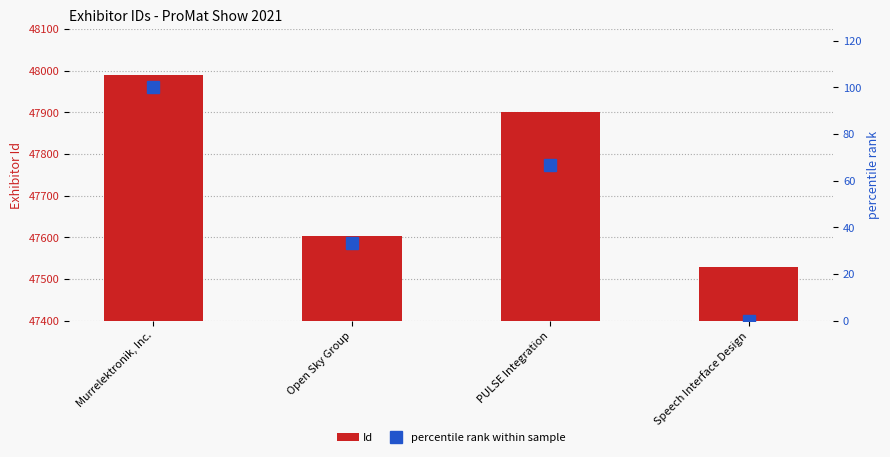

Read the percentile rank within sample value at PULSE Integration.

66.7